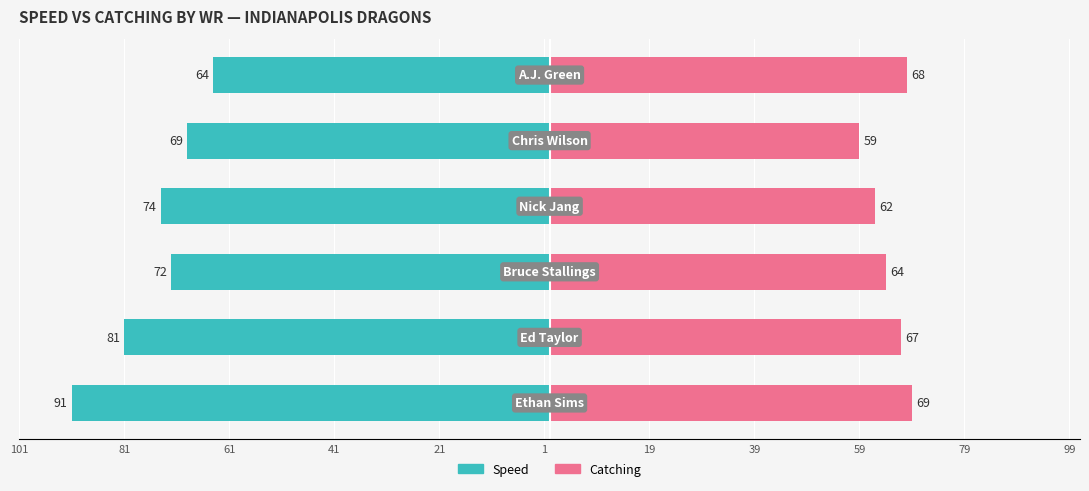

What is the value of the catching bar at the 4th from the left?

62